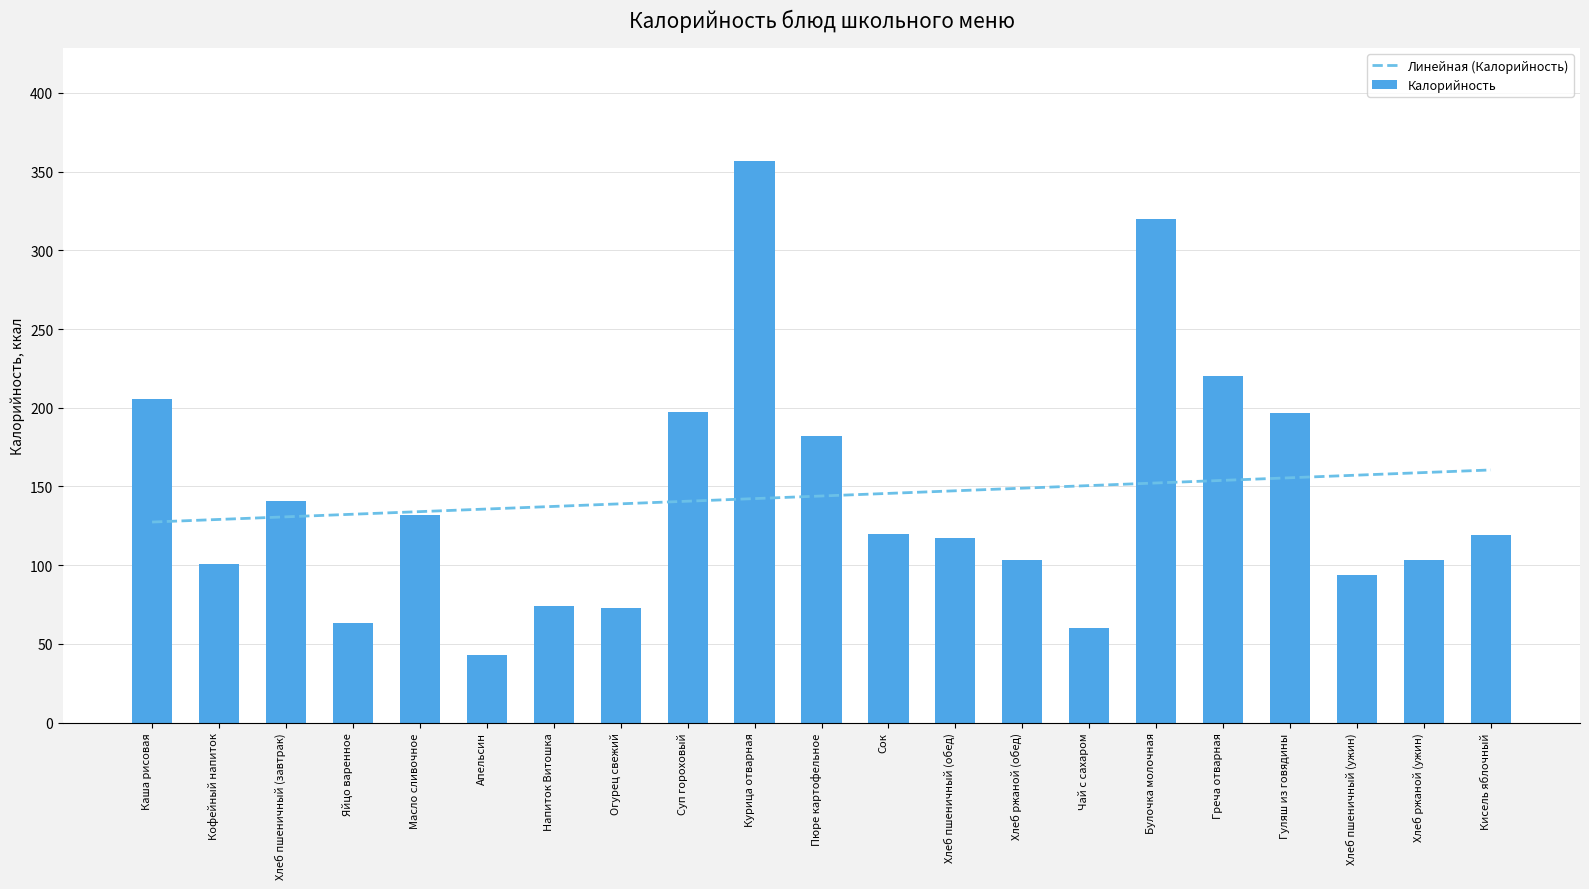

Rank the series at Апельсин from highest to lowest value.

Линейная (Калорийность), Калорийность